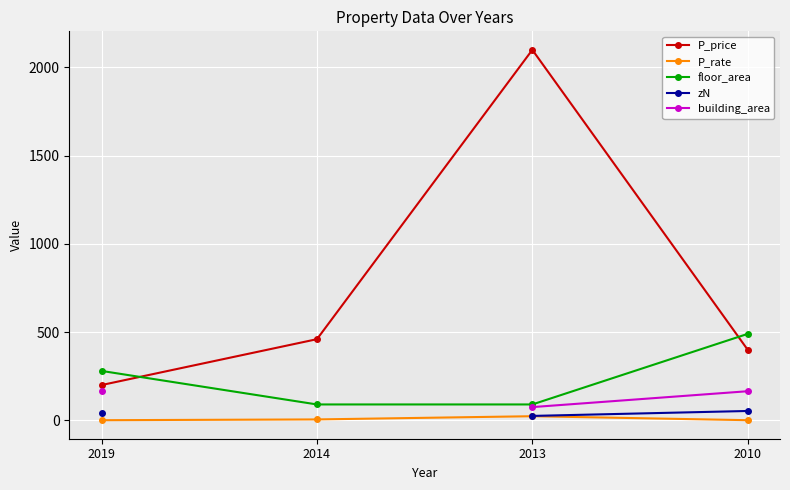

True or false: building_area and floor_area intersect in this chart.

False